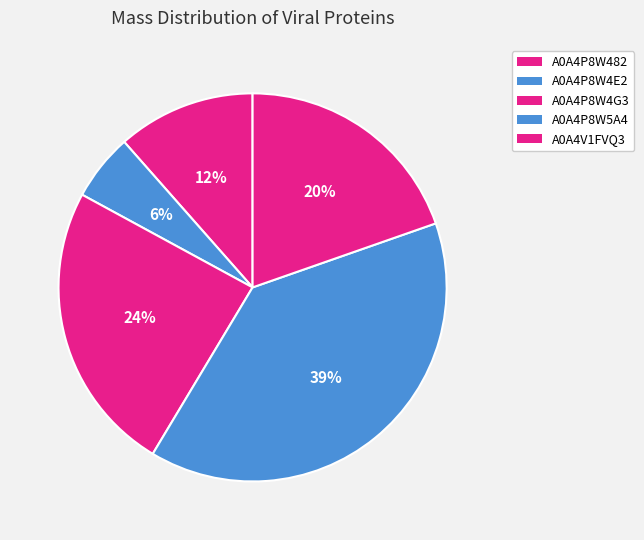

To the nearest percent, what is the average slice percentage?

20%